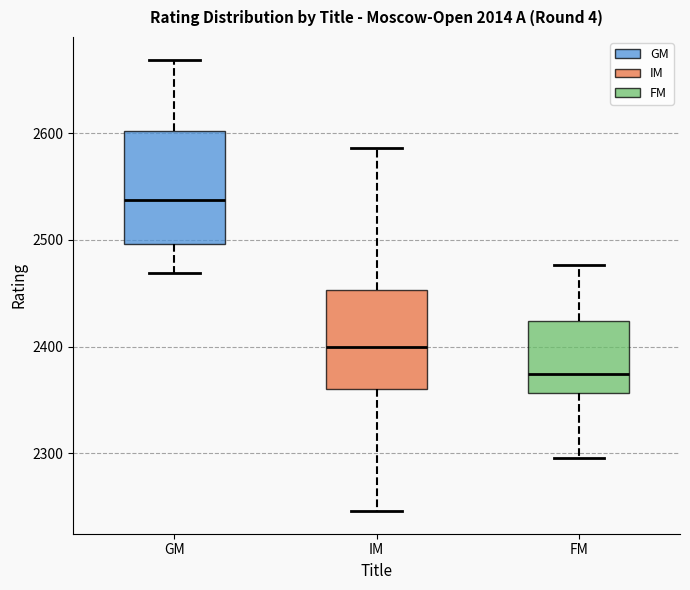

Reading left to right, transcribe this box plot: for each box, give where its median line is, the range the box spans, and where its two whiskers end, as read against the y-axis. The values are not printed on the chart, so give them approximately, as read against the axis.

GM: median 2540, box 2500 to 2600, whiskers 2470 to 2670
IM: median 2400, box 2360 to 2450, whiskers 2250 to 2590
FM: median 2370, box 2360 to 2420, whiskers 2300 to 2480